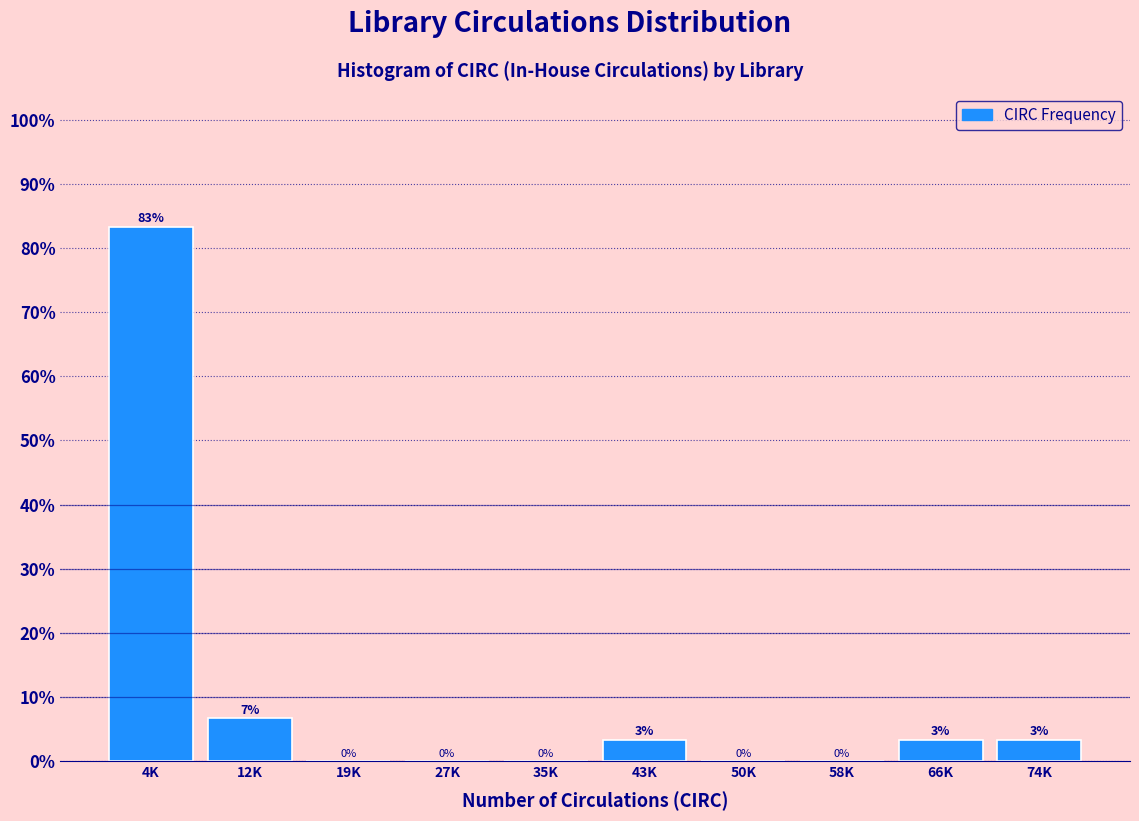

Where does the data first go above 3?

4K